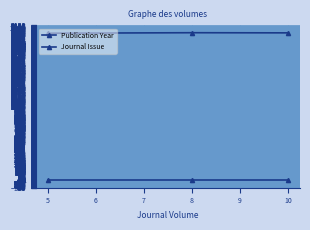

What is the lowest value of the Publication Year series?

2014